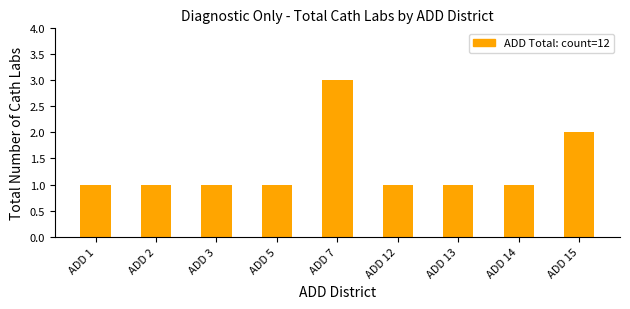

Which label corresponds to the largest value in the chart?

ADD 7